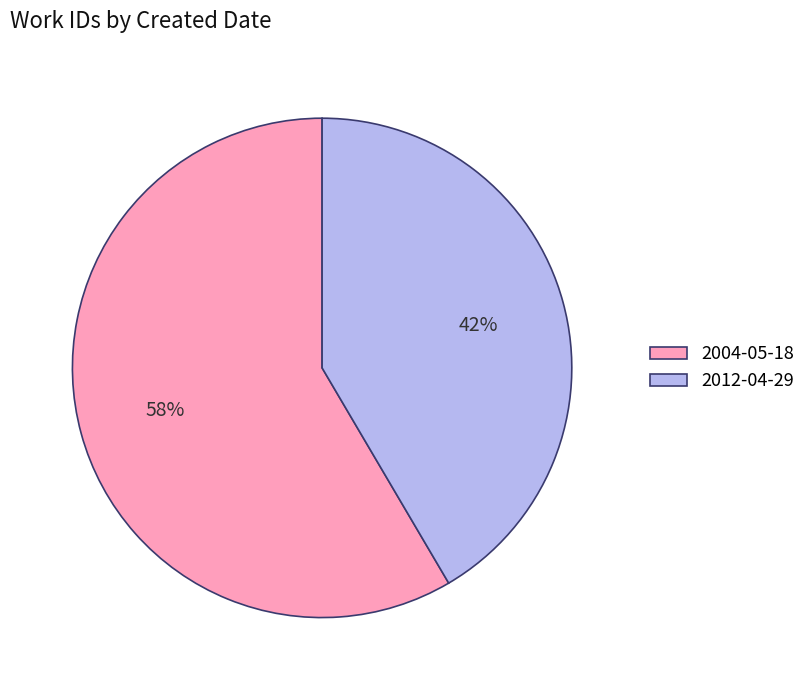

To the nearest percent, what is the average slice percentage?

50%